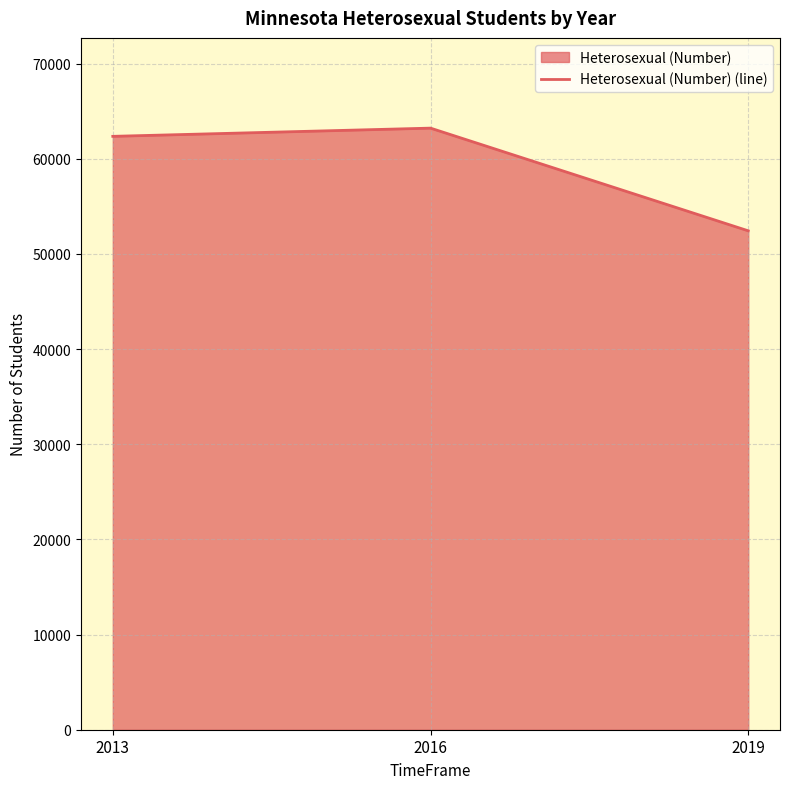

What is the difference between the second highest and minimum values?

9926